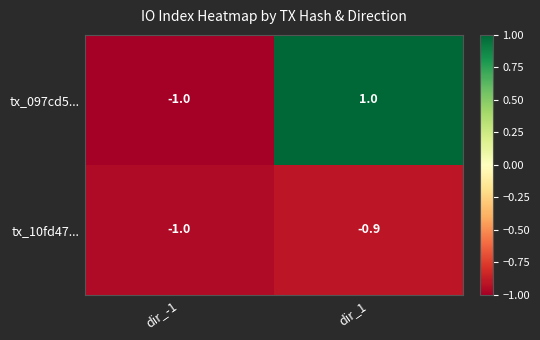

How many values in tx_097cd5... are above zero?

1